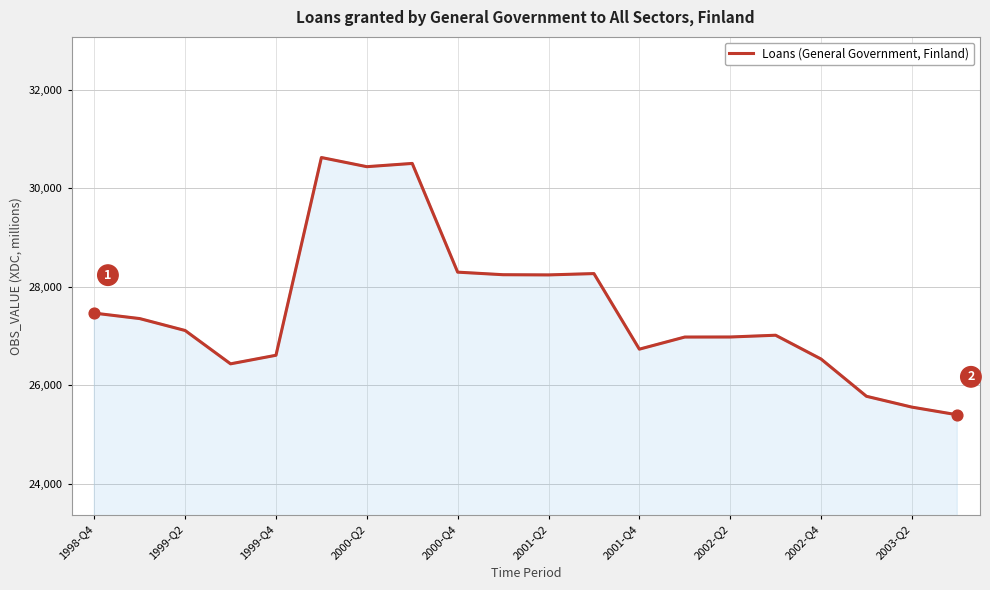

What is the greatest value displayed?

30625